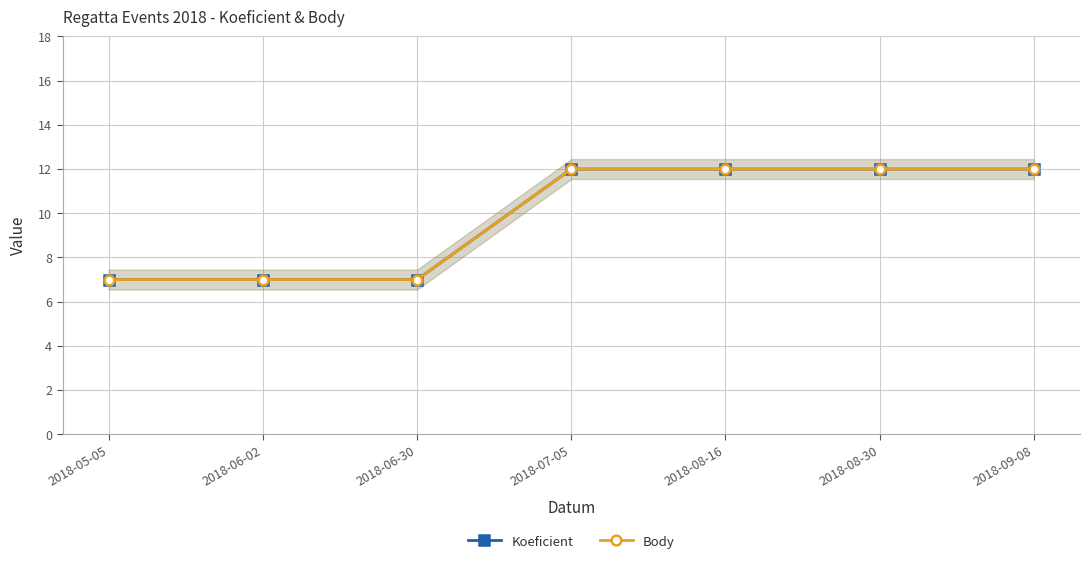

True or false: Koeficient has more than 2 points higher than both neighbors.

False